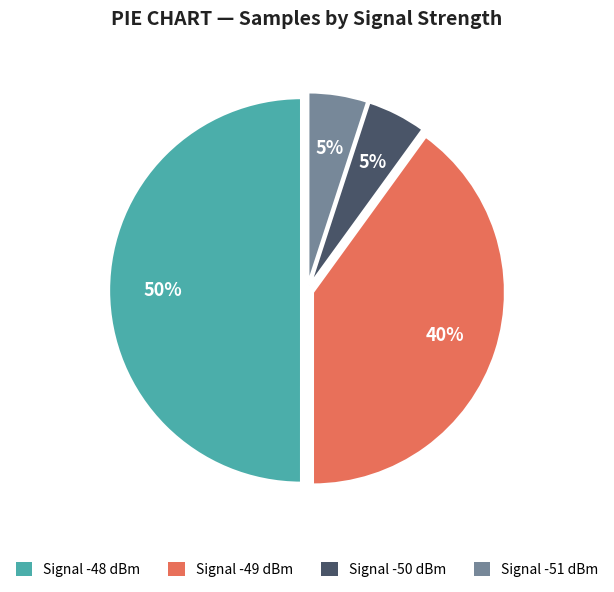

To the nearest percent, what is the average slice percentage?

25%